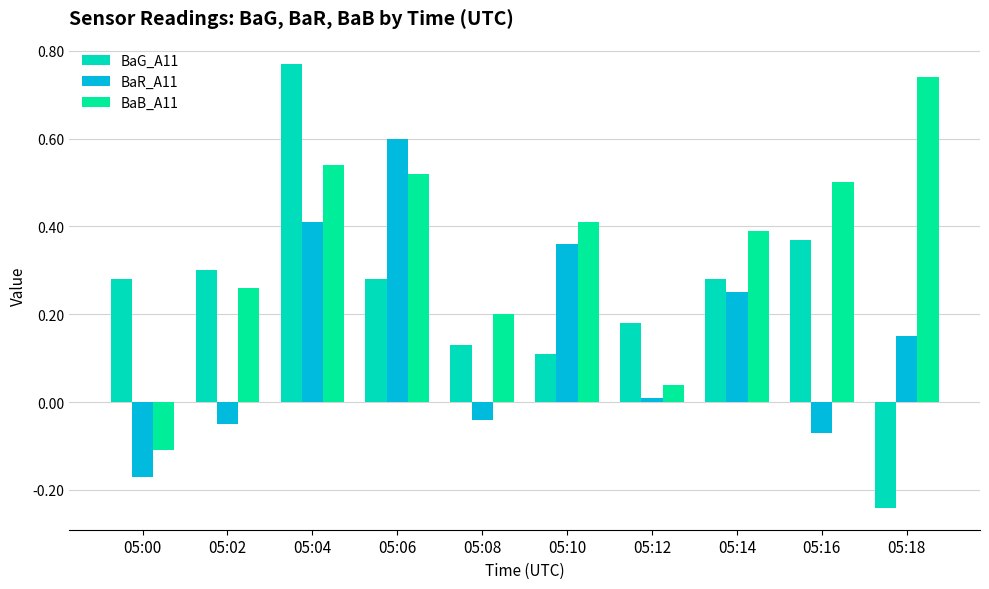

At which label is BaR_A11 closest to 0?

05:12